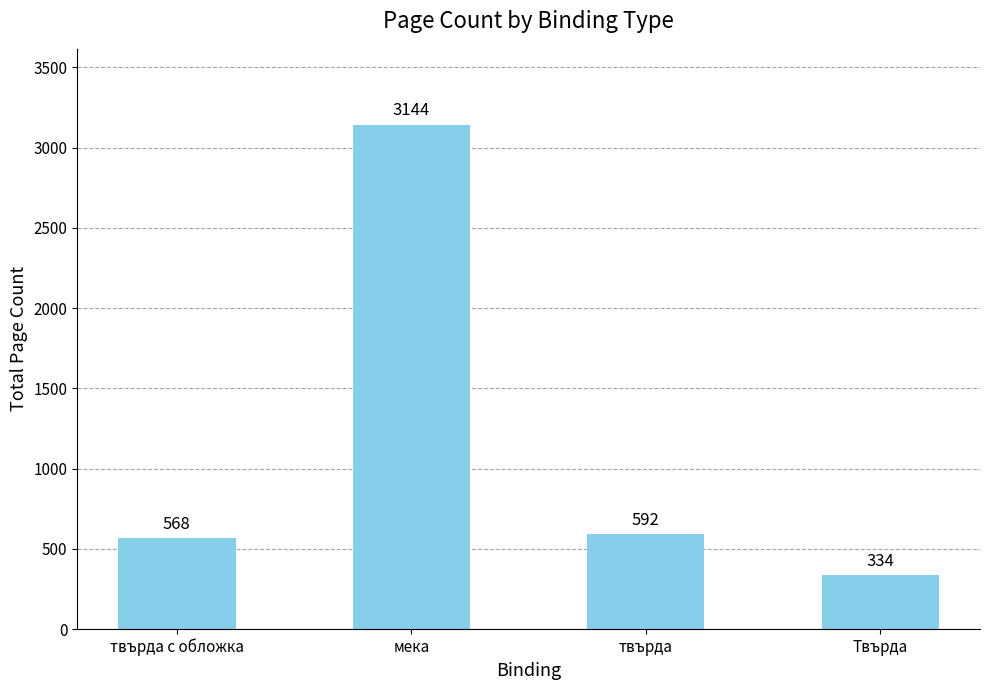

Where does the data first go above 592?

мека